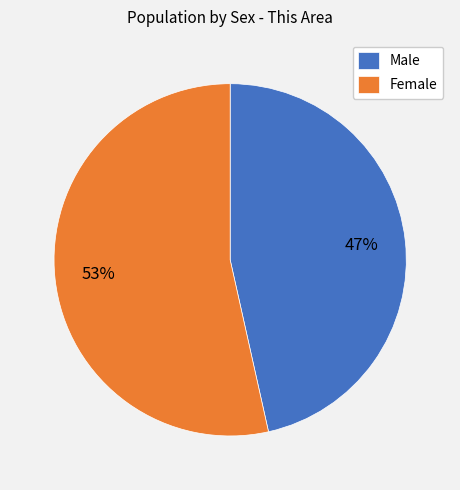

Rank the categories by value from lowest to highest.

Male, Female